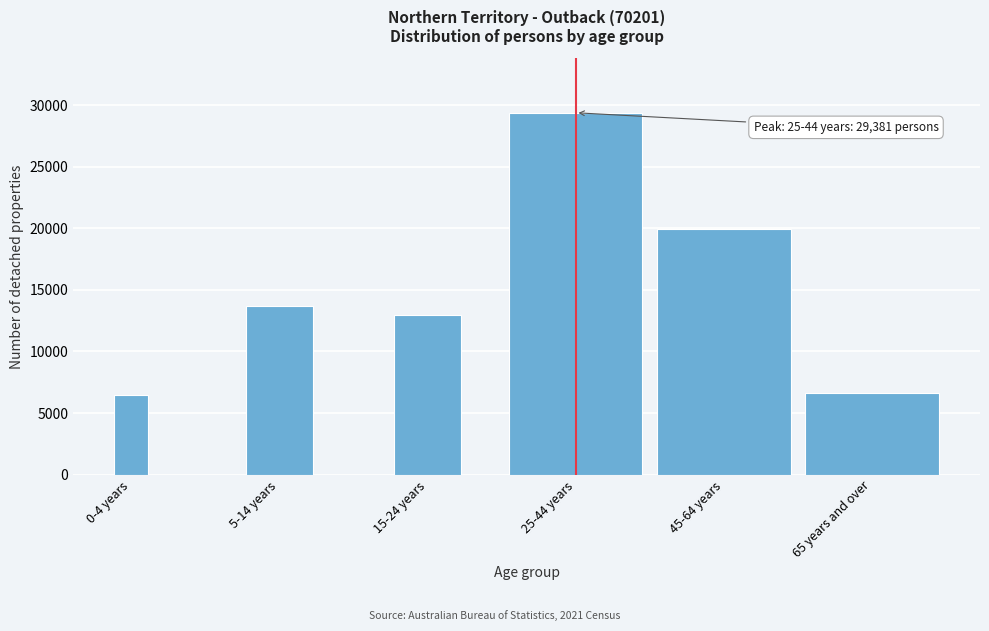

At which label is the value closest to 17942?

45-64 years